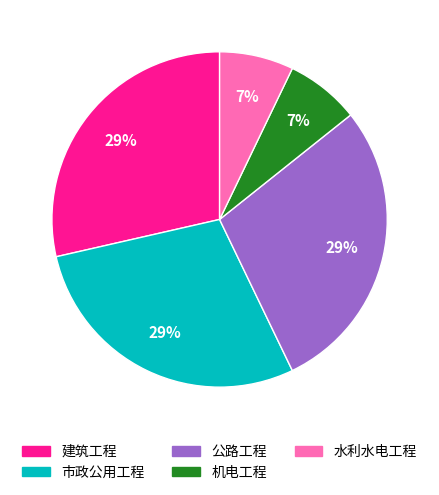

Is the sum of 市政公用工程 and 机电工程 greater than half?

No